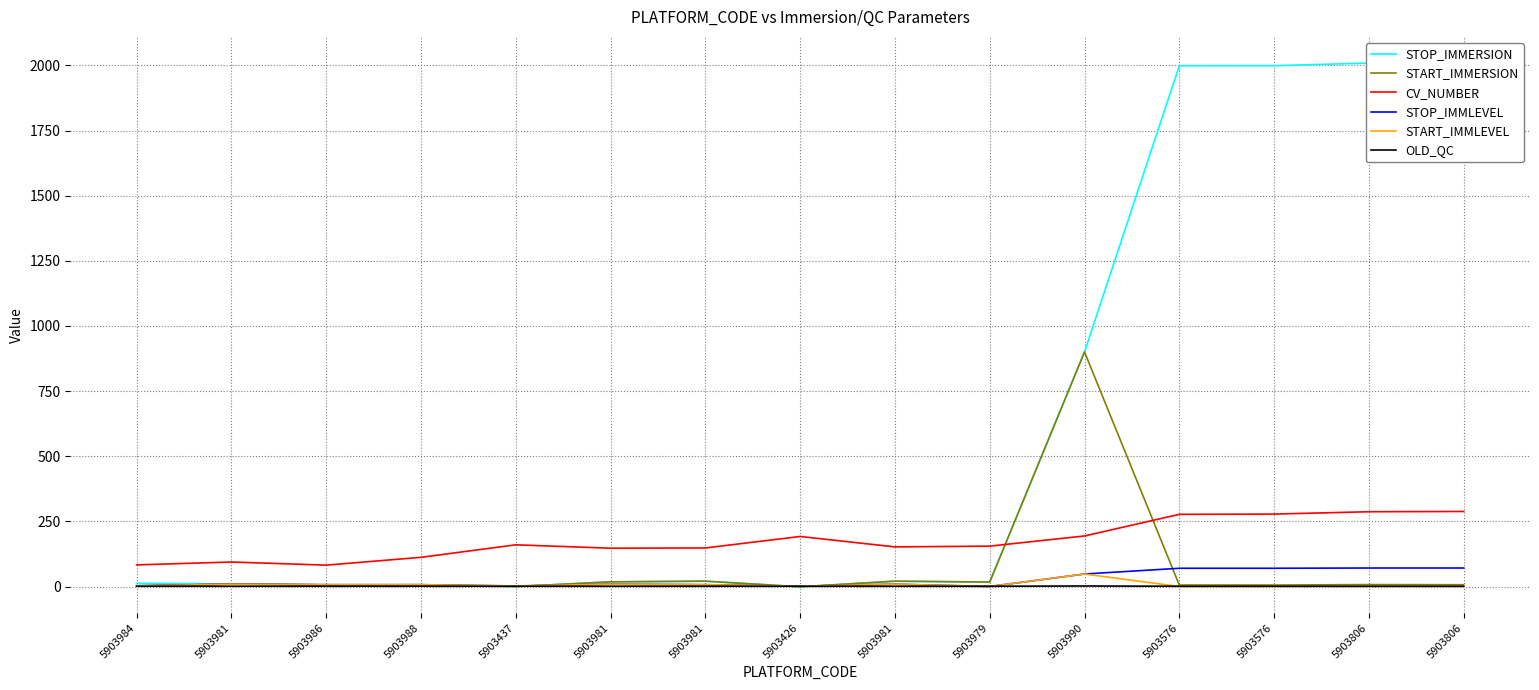

How many interior local peaks does the OLD_QC series have?

1